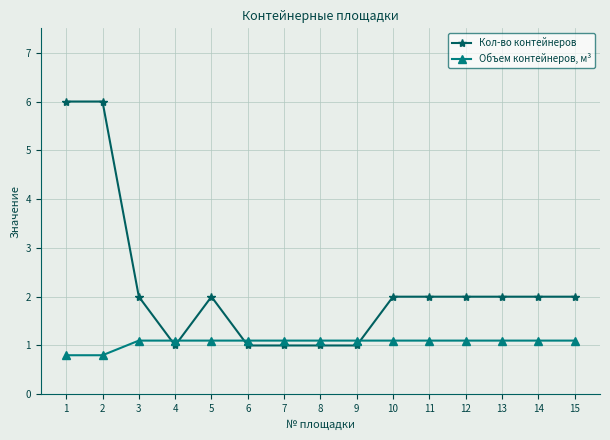

What is the difference between the highest and lowest values at 1?

5.2